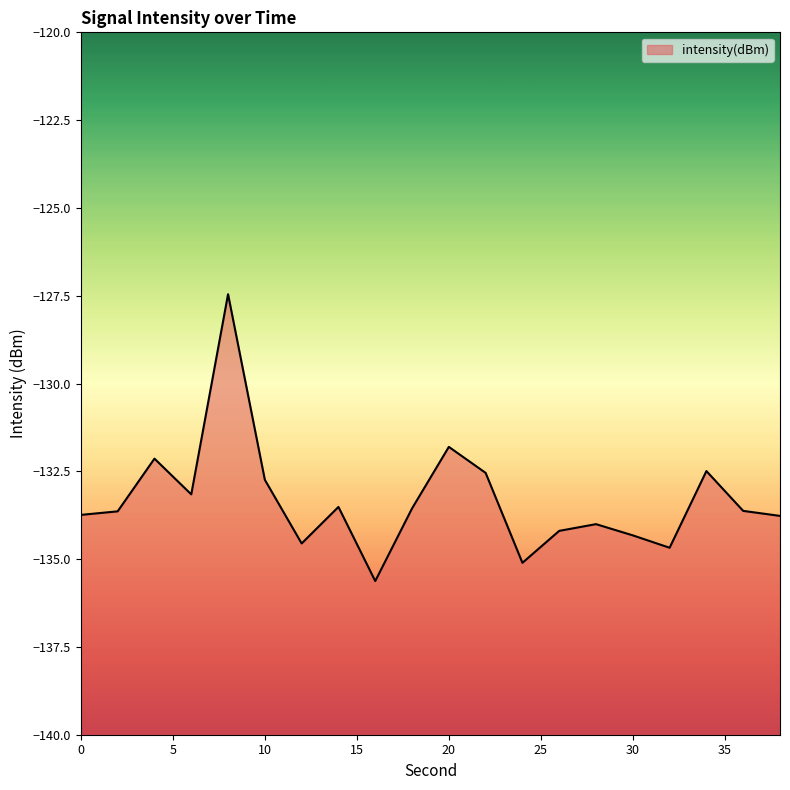

True or false: the data shows -132.5 at 22.

True